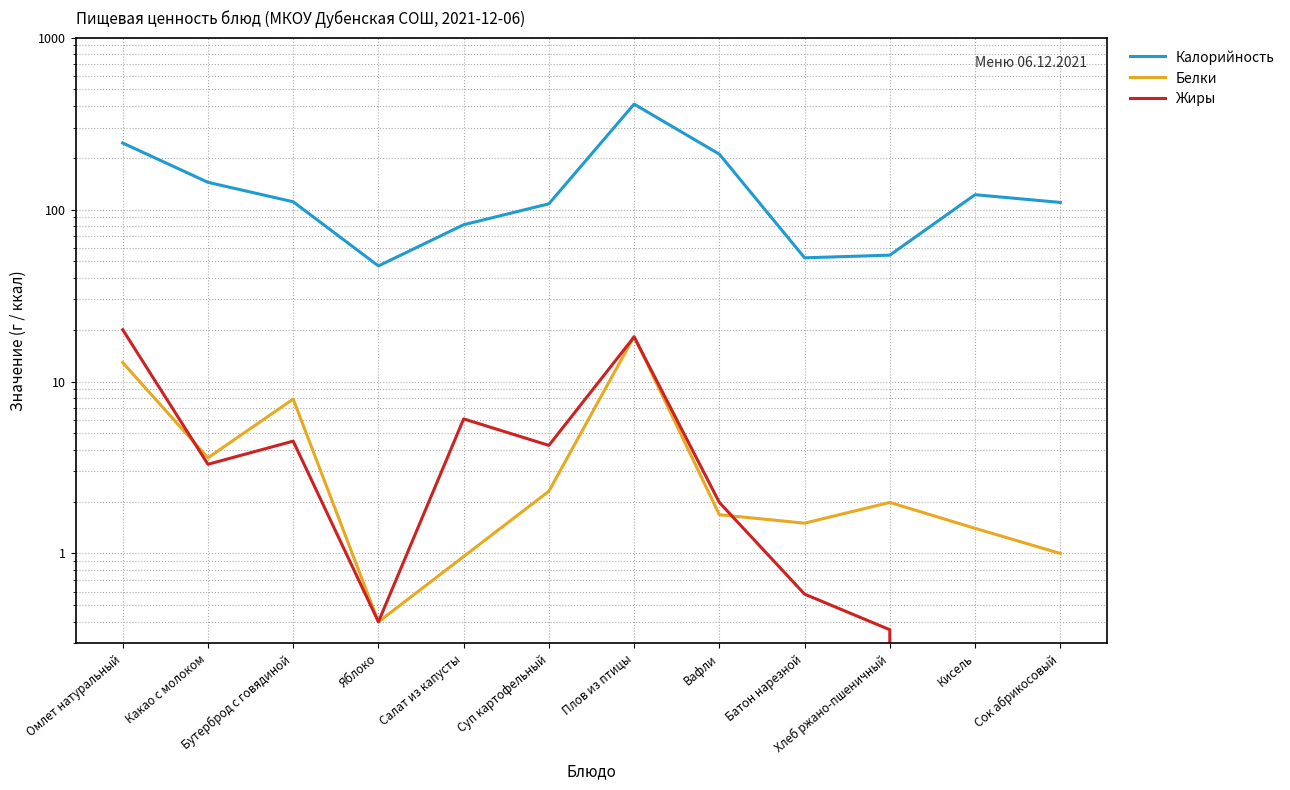

True or false: Калорийность and Жиры intersect in this chart.

False